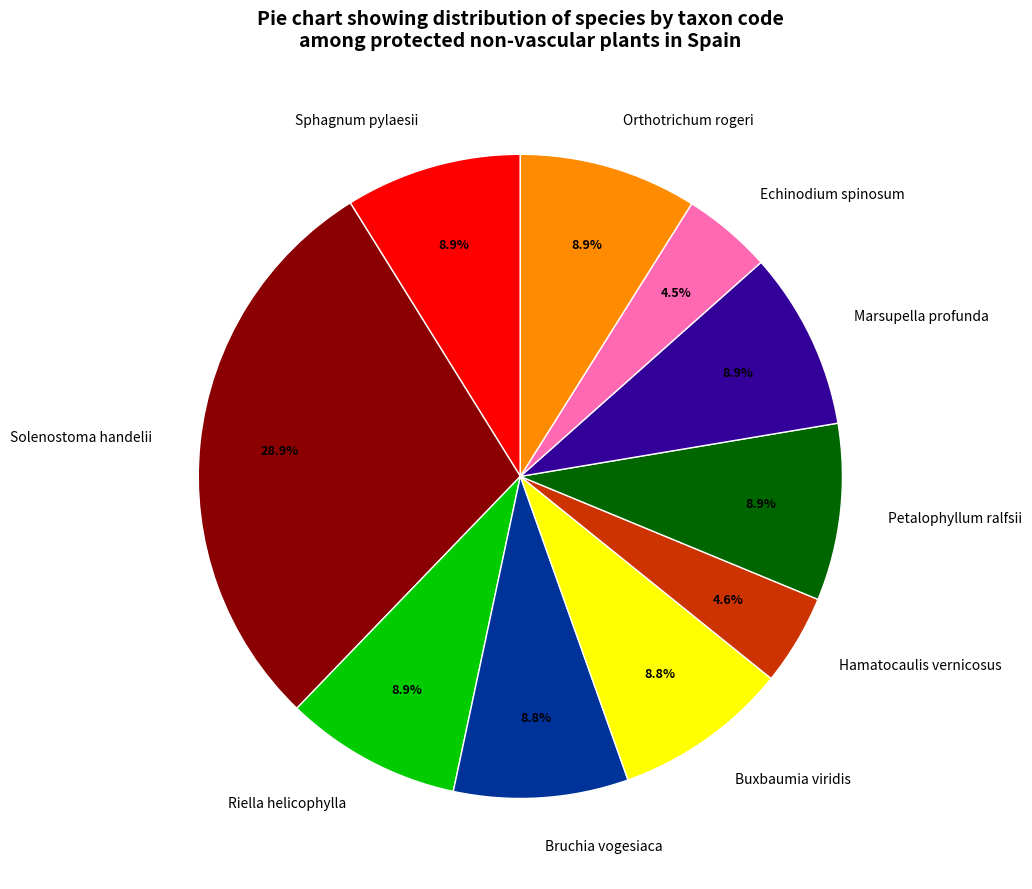

To the nearest percent, what is the average slice percentage?

10%